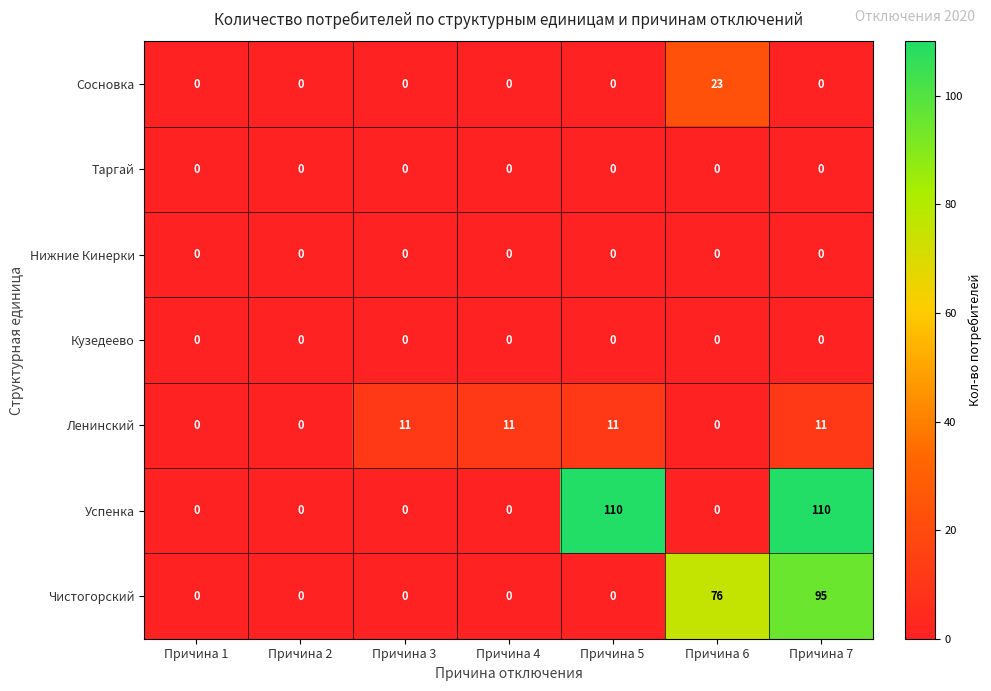

What is the maximum value shown in the chart?

110